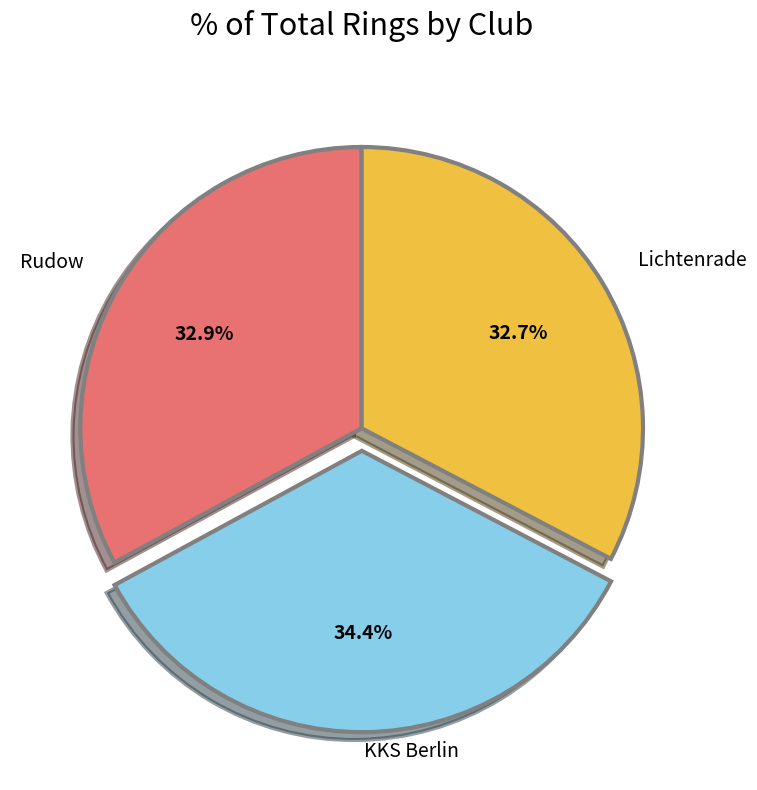

Is there any slice that represents more than half of the pie?

No